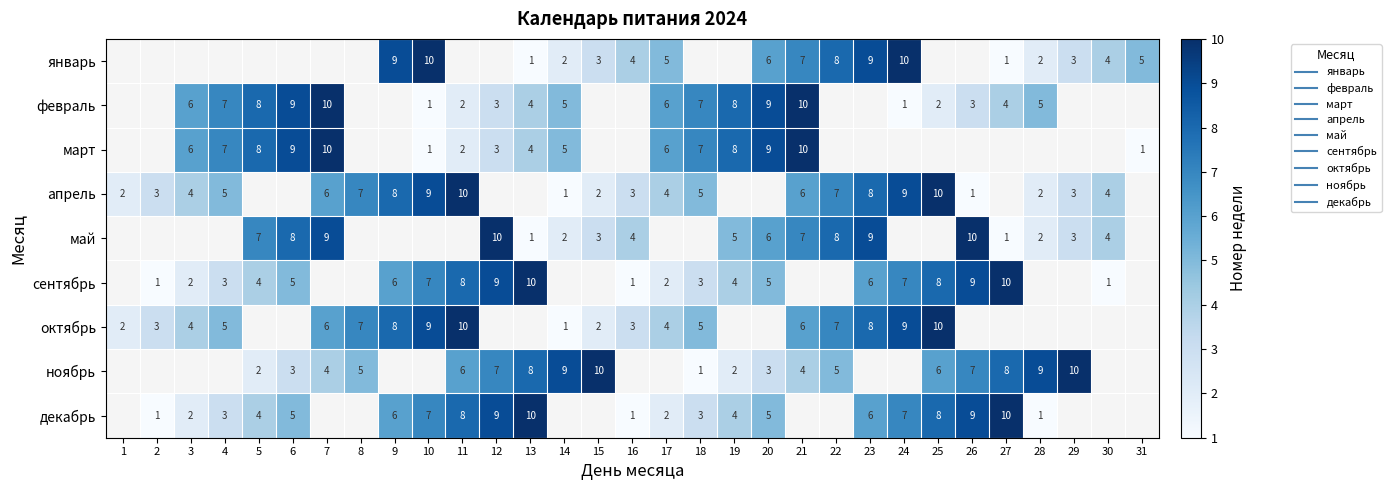

What is the highest value of the апрель series?

10.0